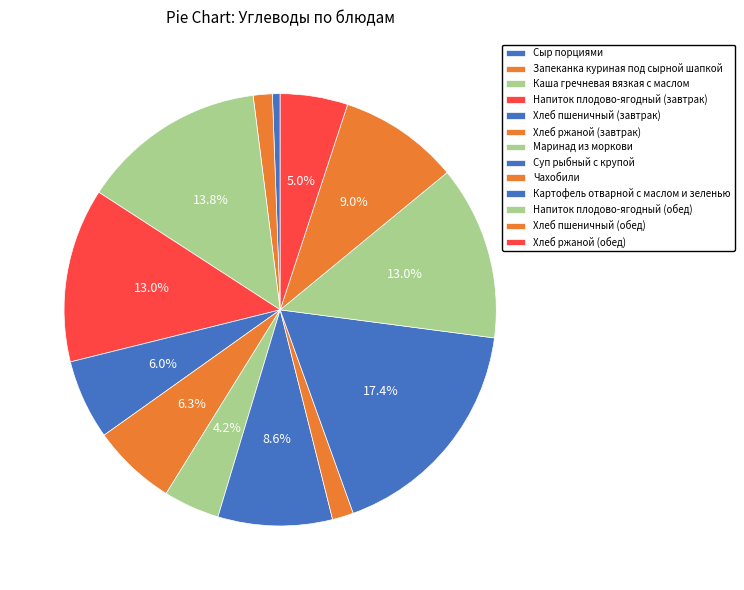

Count the number of slices in the pie.

13